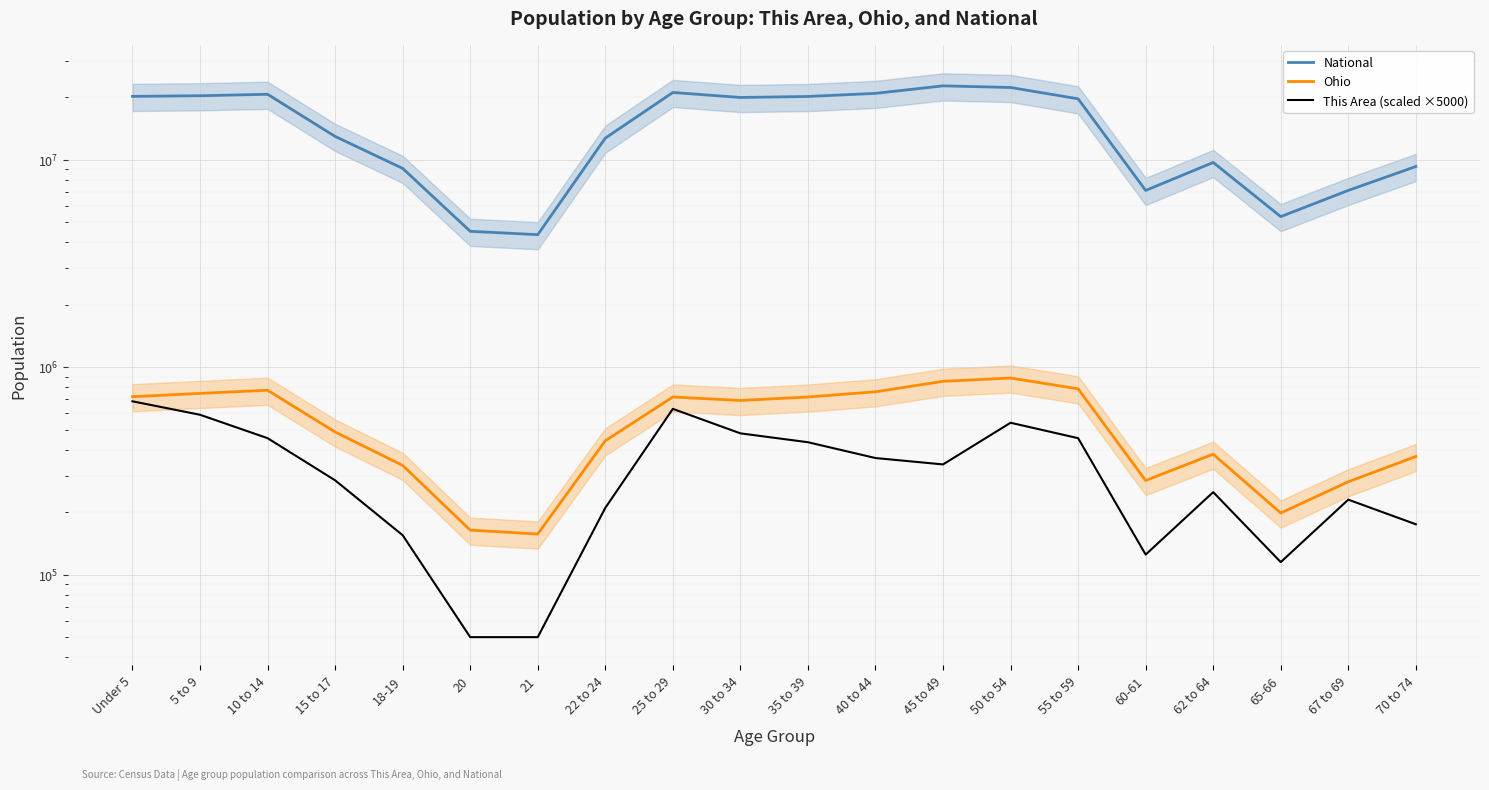

True or false: This Area (scaled ×5000) and Ohio intersect in this chart.

False